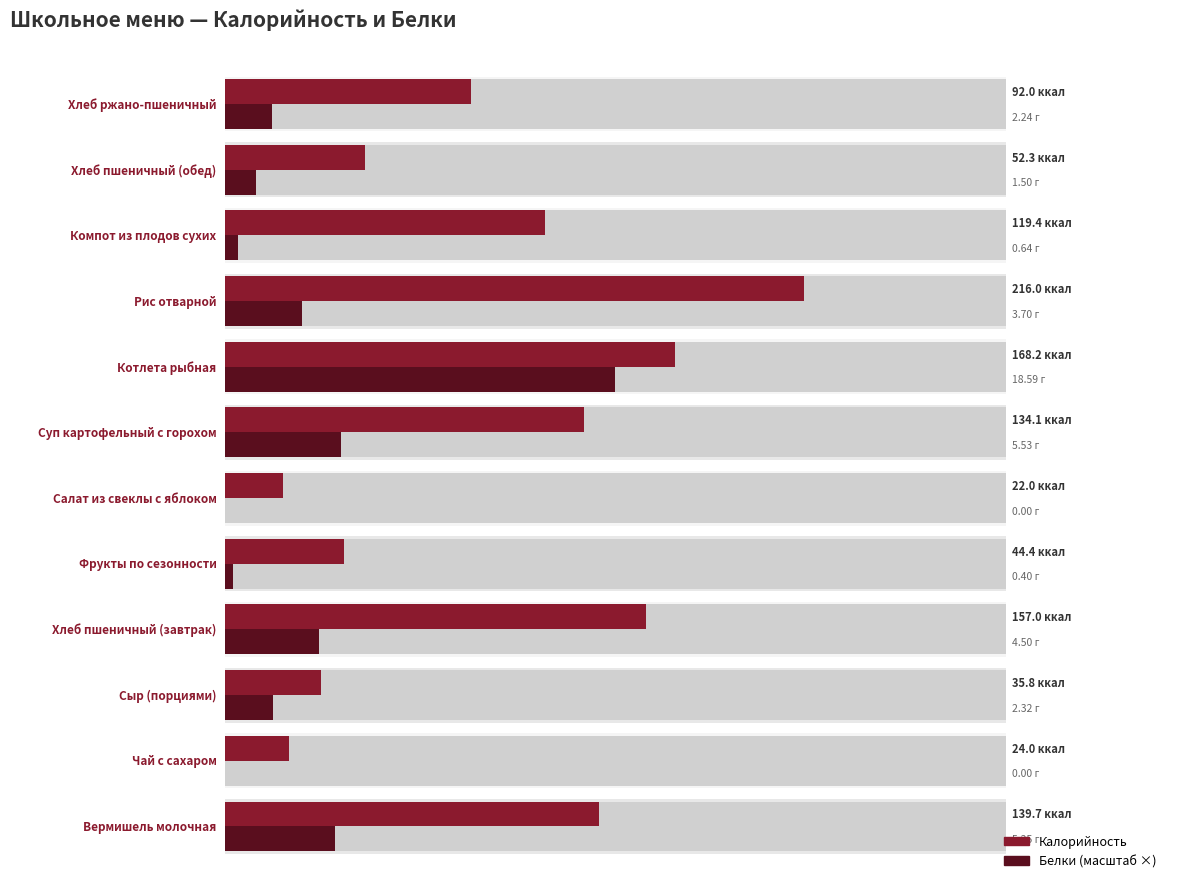

How many data points in Белки (масштаб) are above 18?

6